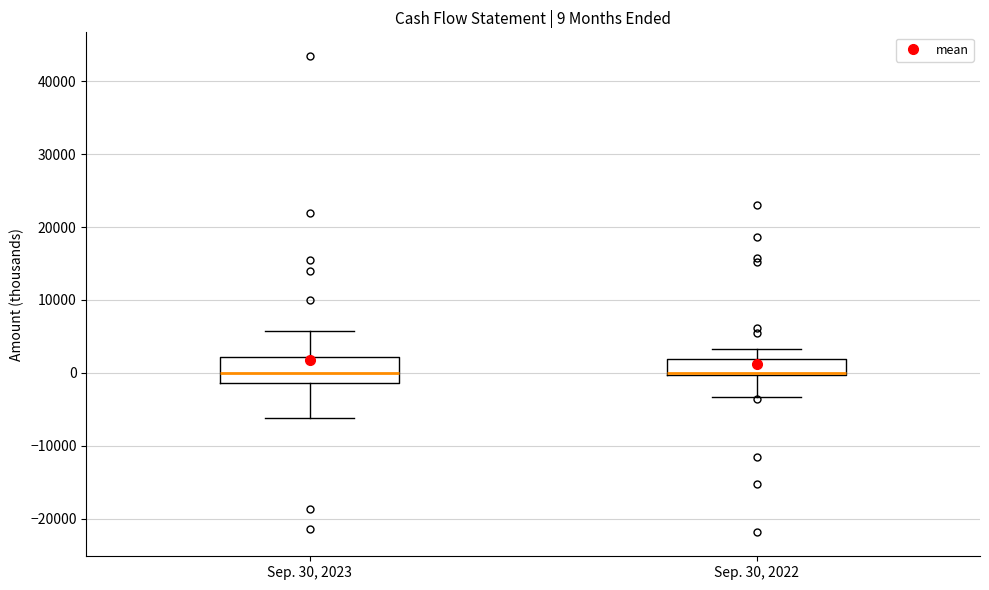

Which box is the tallest, from its lower edge to its upper edge?

Sep. 30, 2023